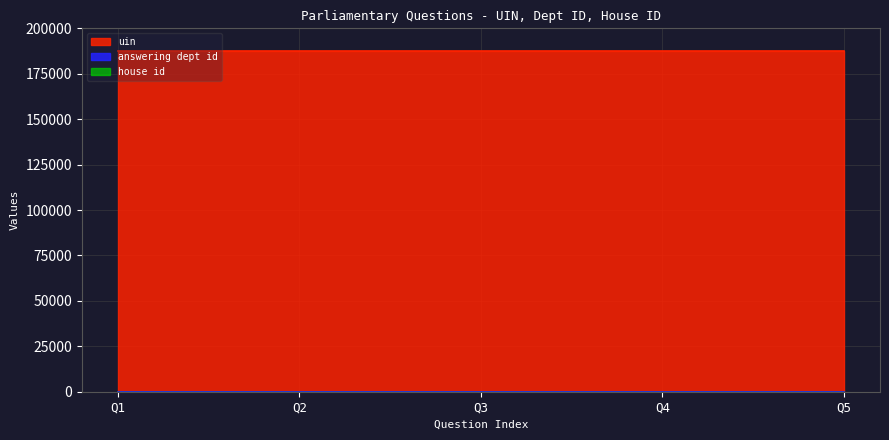

True or false: uin has more than 0 points higher than both neighbors.

False